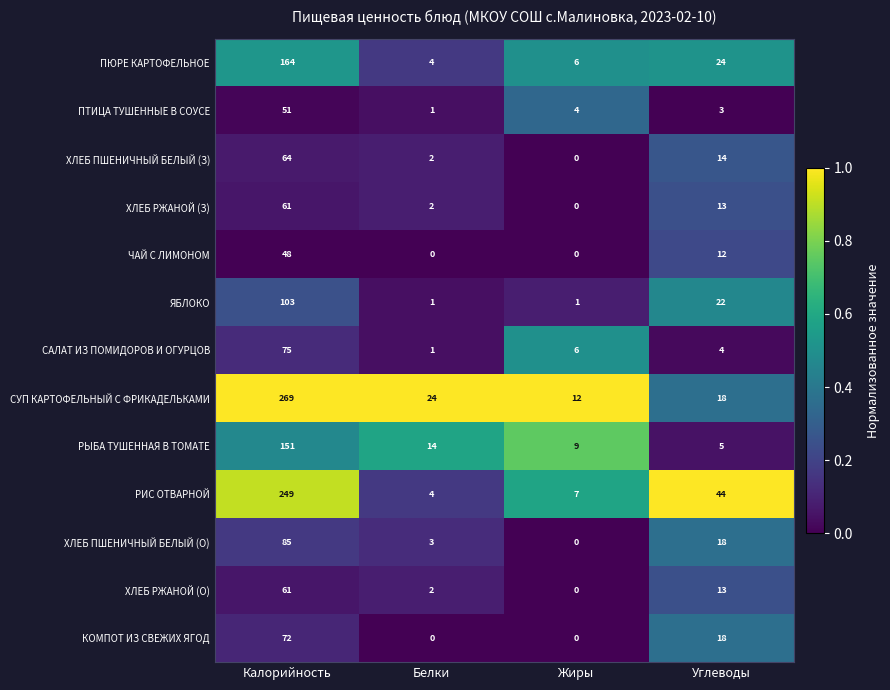

What is the spread (max minus min) of values at Жиры?

12